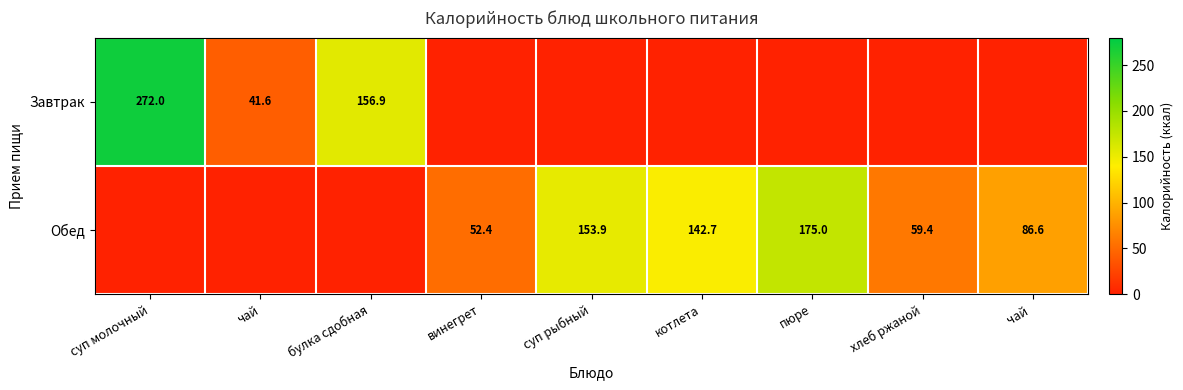

At how many categories does at least one series exceed 12?

9